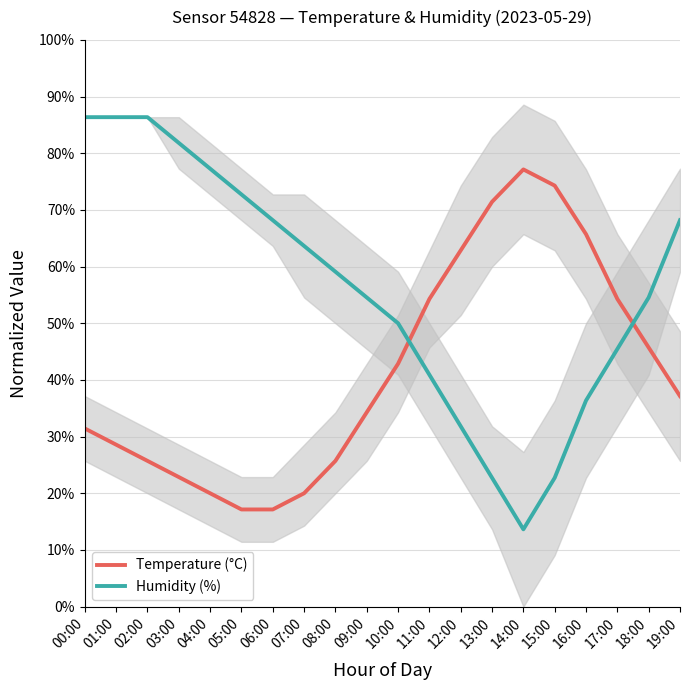

What is the greatest value displayed?

0.9